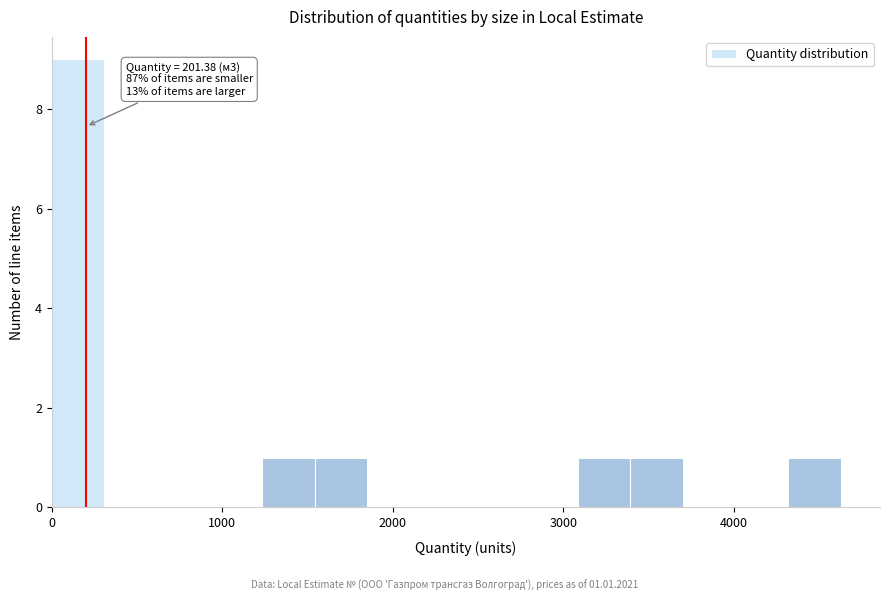

Around what value on the x-axis is the tallest bar? Give the approximate position of its centre, as read against the axis.

200